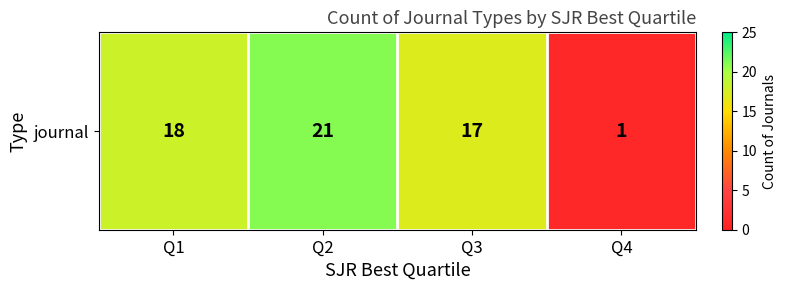

Is it true that the value at Q4 is 1?

True